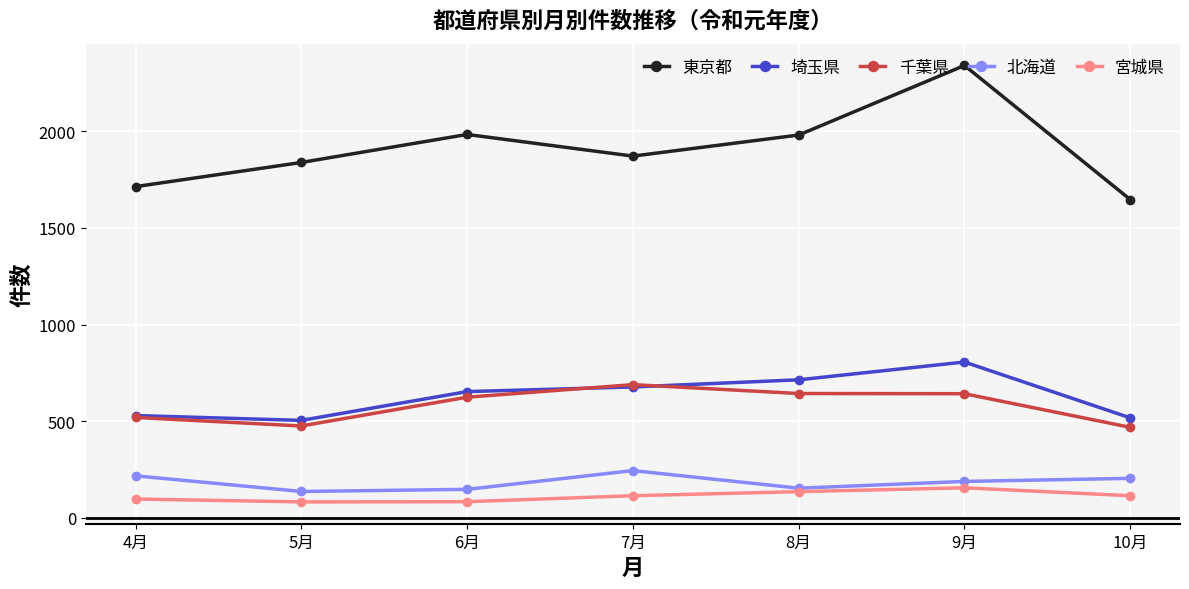

Between 5月 and 10月, which series saw the biggest shift?

東京都